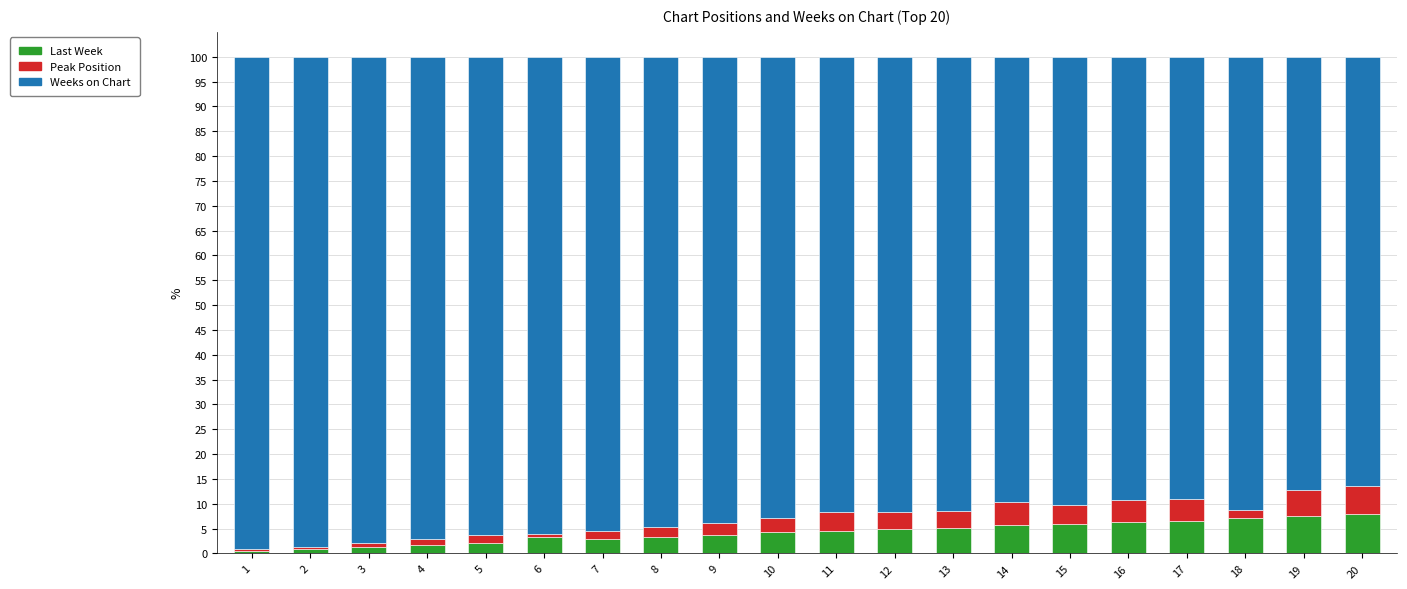

What is the total value across all series at 15?

100.0